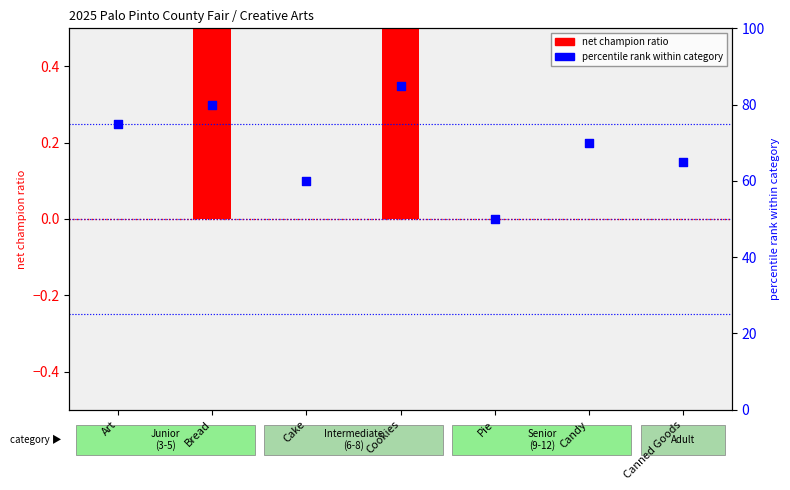

What is the change in value from Cookies to Pie?

-35